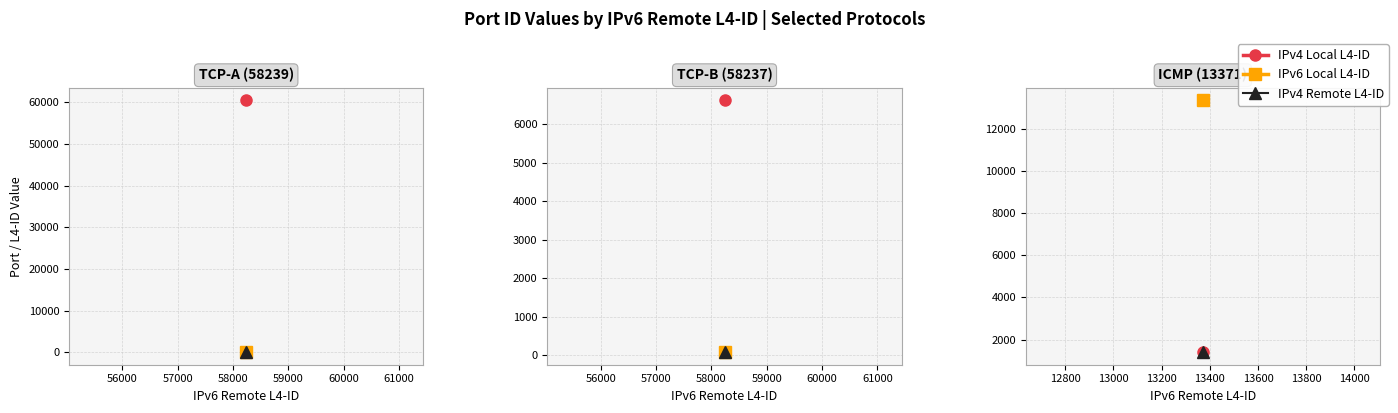

Count the number of categories in the chart.

3